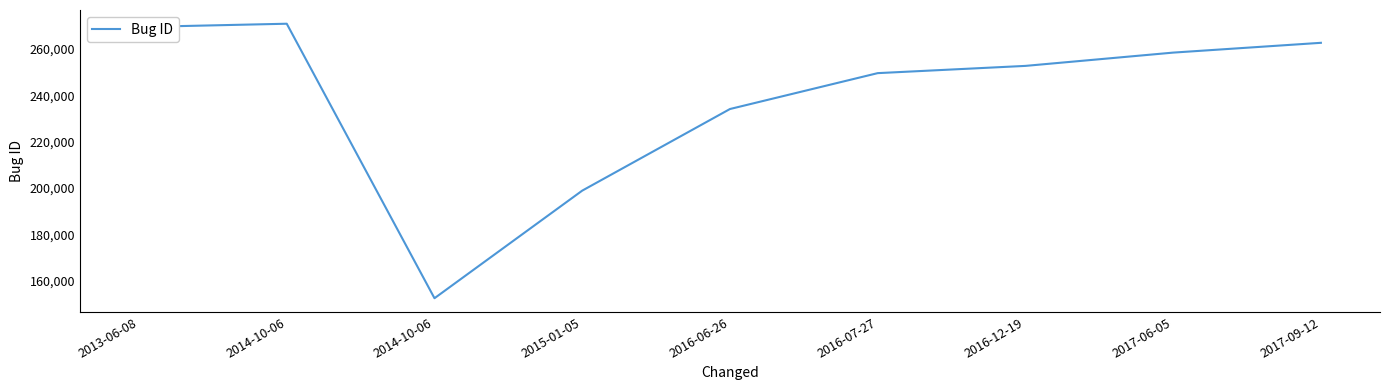

What is the label of the 7th point from the left?

2016-12-19